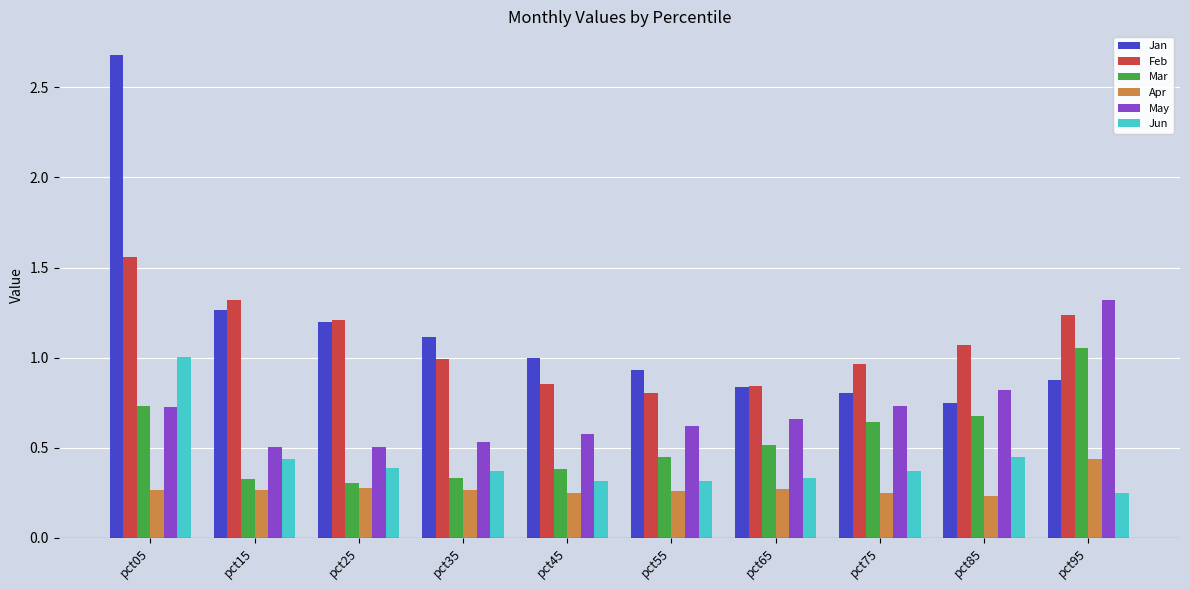

What is the sum of the Feb values at pct55 and pct75?

1.8